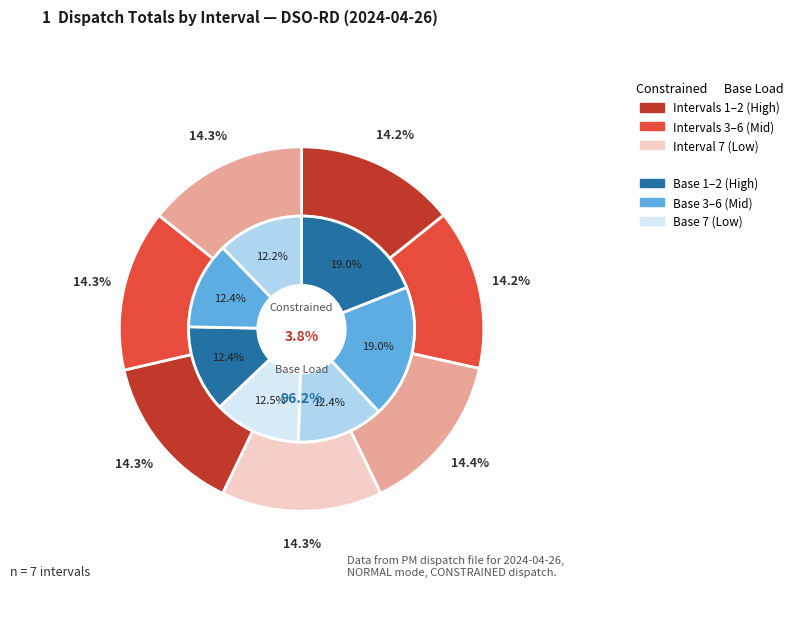

Is the sum of Row 6 and Row 4 greater than half?

No